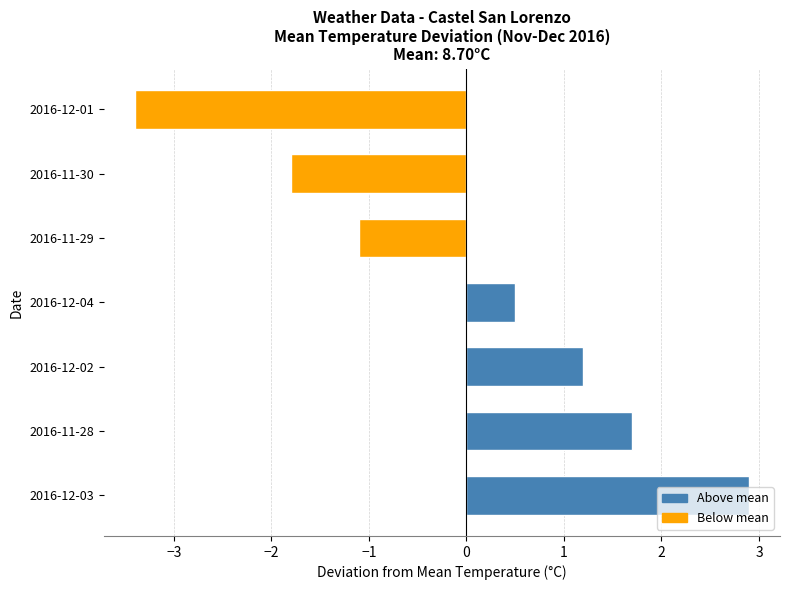

At which category does the chart reach its peak across all series?

2016-12-03